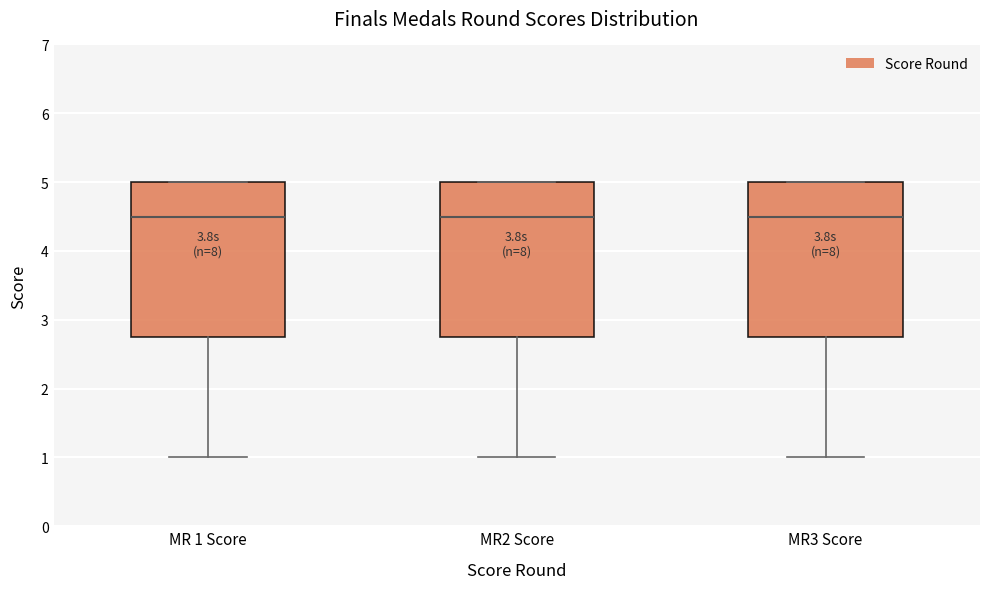

Reading left to right, read every box against the y-axis: the position of its median line, the range the box covers, and the ends of its whiskers. The values are not printed on the chart, so give them approximately, as read against the axis.

MR 1 Score: median 4.5, box 2.8 to 5.0, whiskers 1.0 to 5.0
MR2 Score: median 4.5, box 2.8 to 5.0, whiskers 1.0 to 5.0
MR3 Score: median 4.5, box 2.8 to 5.0, whiskers 1.0 to 5.0